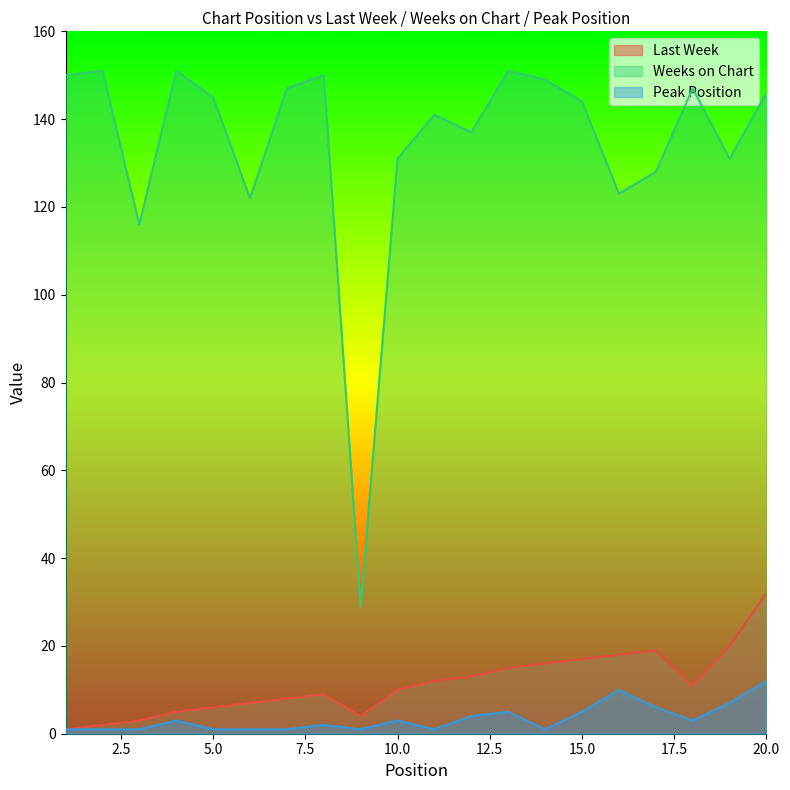

At which label does Last Week reach its peak?

20.0